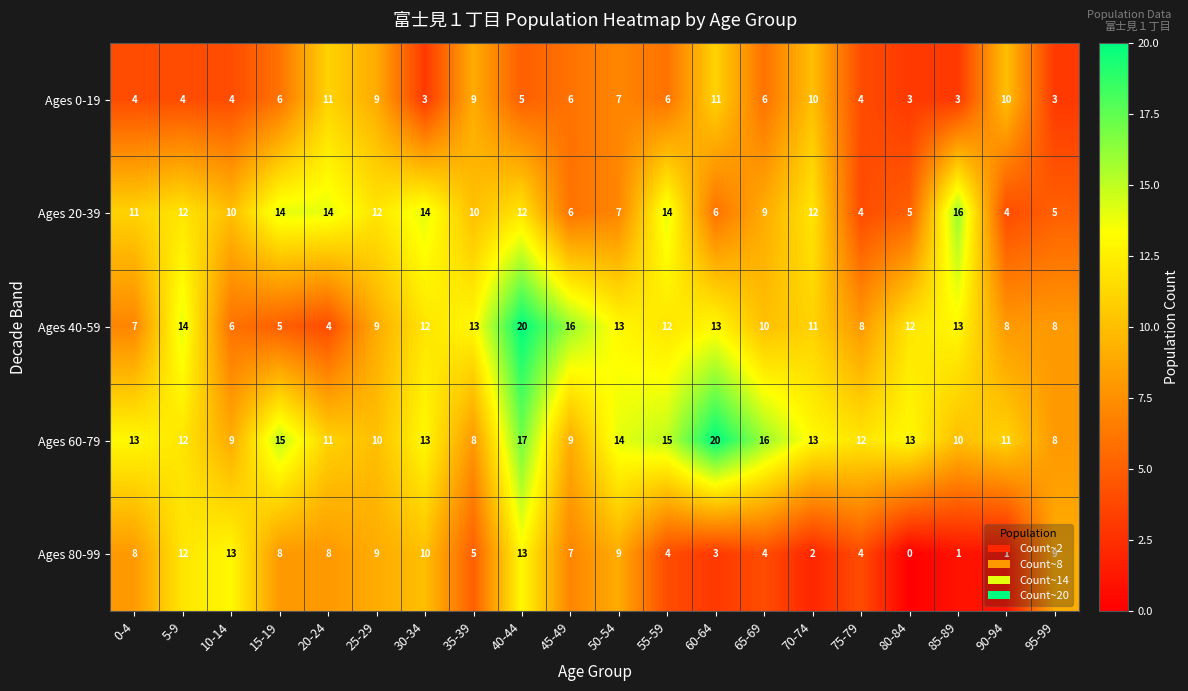

True or false: Ages 60-79 has a value of 4 at 55-59.

False